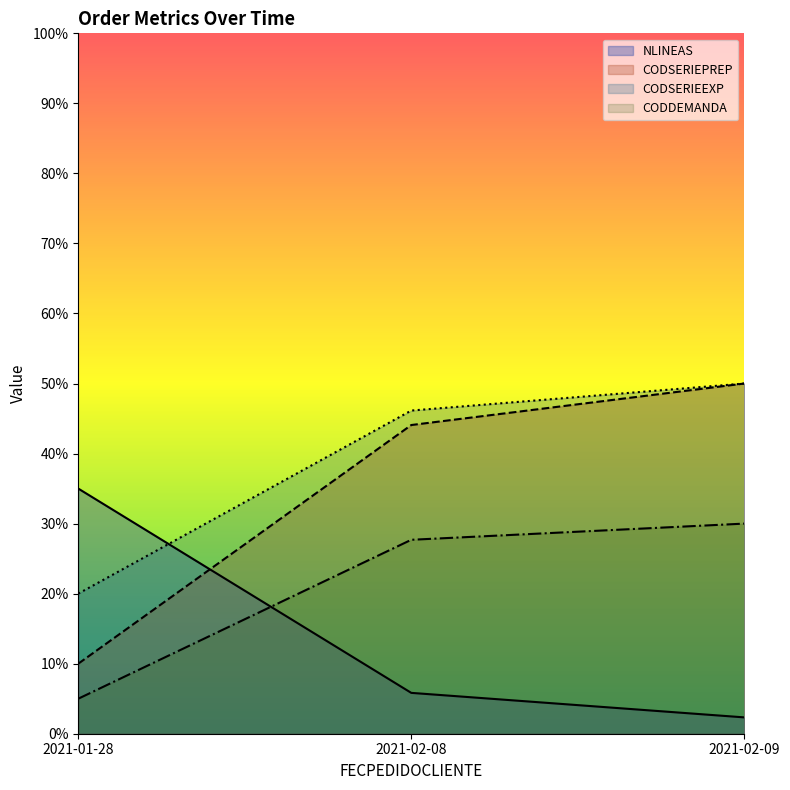

Reading left to right, what are all the values shown in this chart?

NLINEAS: 2021-01-28=35.0	2021-02-08=5.8	2021-02-09=2.3
CODALB: 2021-01-28=10.0	2021-02-08=44.1	2021-02-09=50.0
CODSERIEPREP: 2021-01-28=20.0	2021-02-08=46.1	2021-02-09=50.0
CODSERIEEXP: 2021-01-28=5.0	2021-02-08=27.7	2021-02-09=30.0